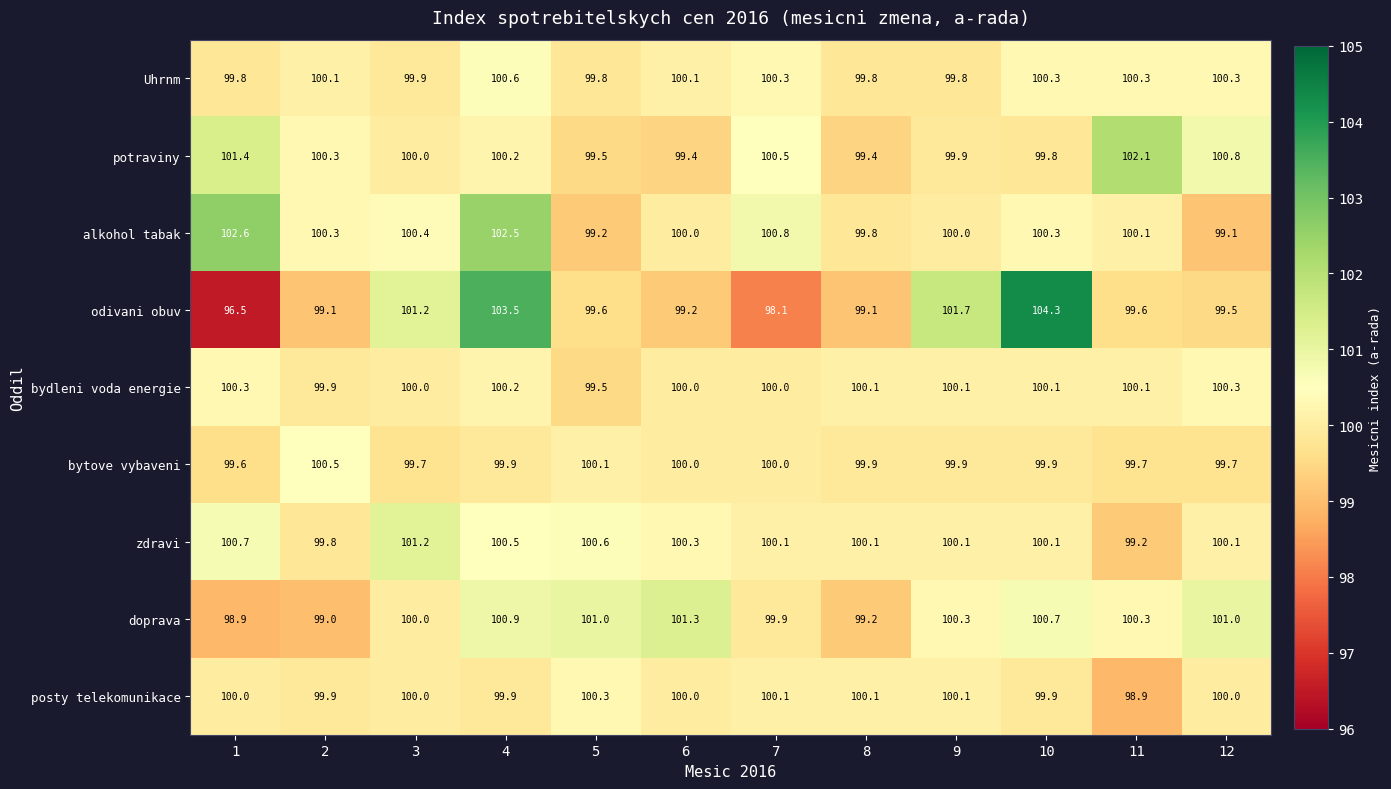

How many data points does each series have?

12